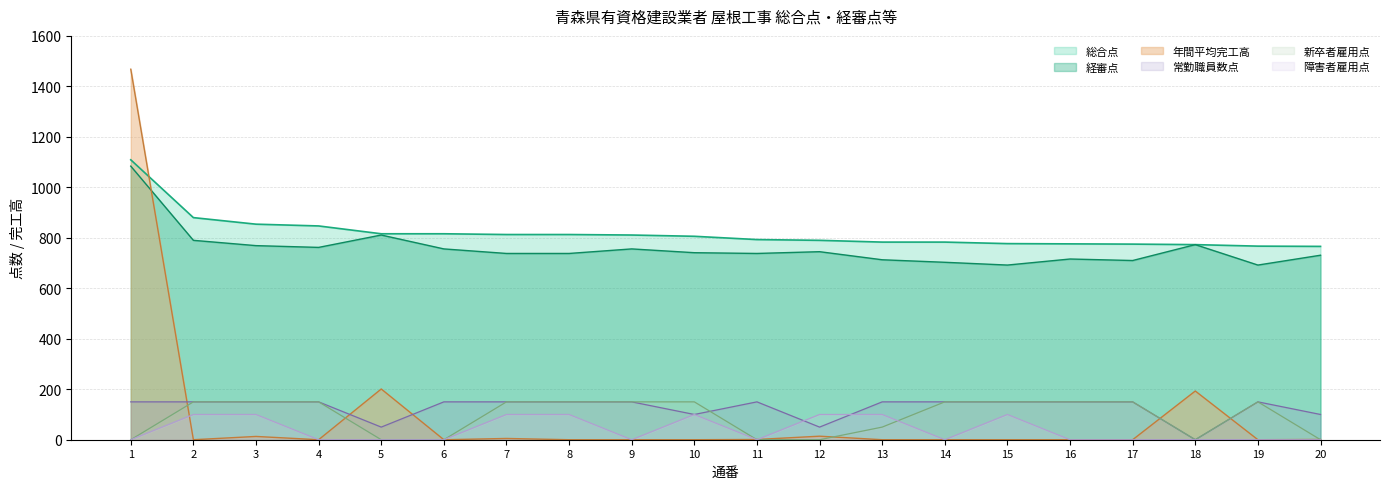

True or false: 経審点 and 新卒者雇用点 cross at least once.

False